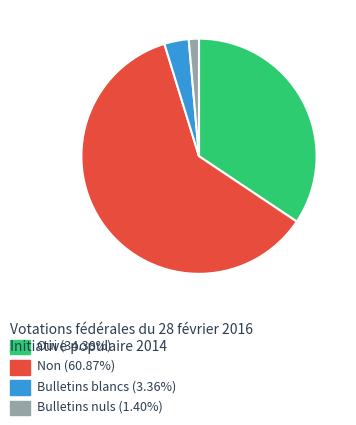

Is there any slice that represents more than half of the pie?

Yes